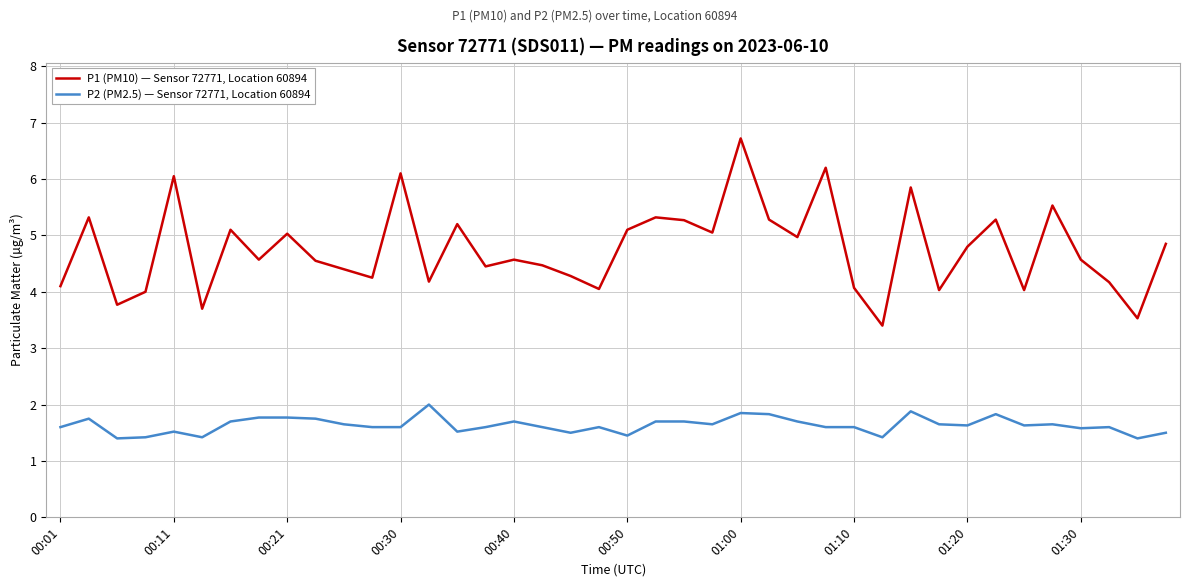

What is the maximum value shown in the chart?

6.7